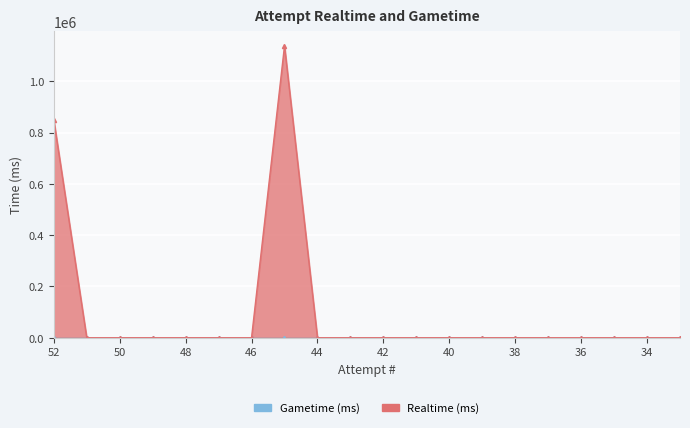

Reading right to left, list all the values displayed in this chart.

33=0	34=0	35=0	36=0	37=0	38=0	39=0	40=0	41=0	42=0	43=0	44=0	45=1138533	46=0	47=0	48=0	49=0	50=0	51=0	52=850268